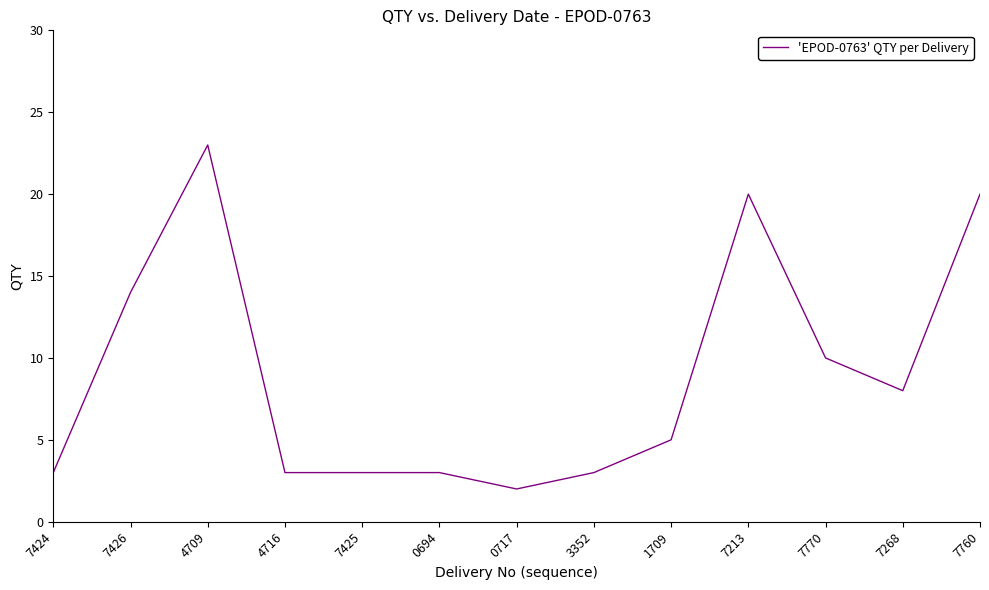

What position from the left is 3352?

8